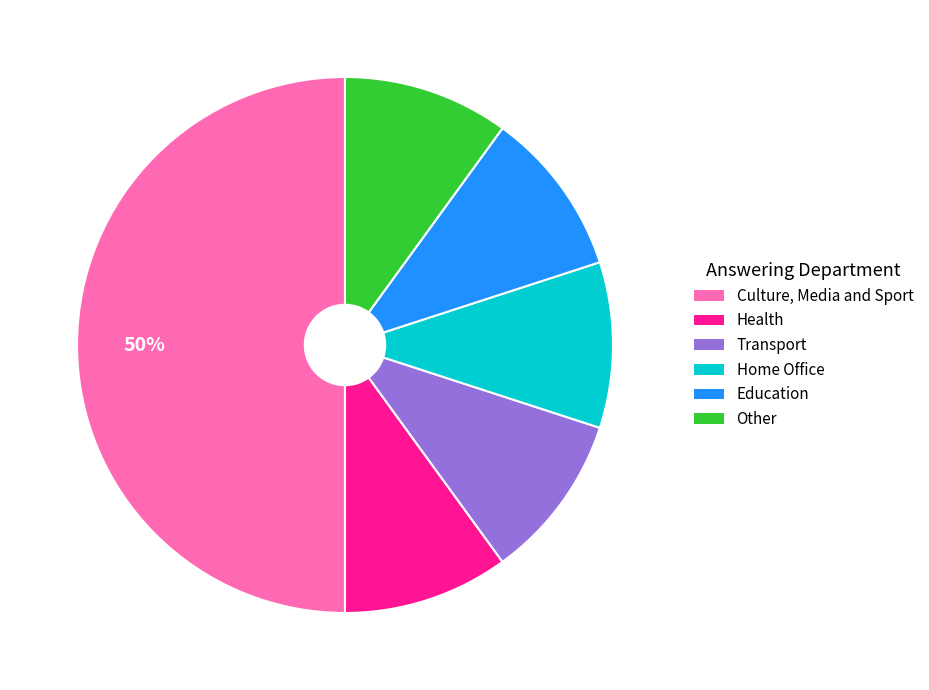

The Transport slice represents 21% of the pie. True or false?

False